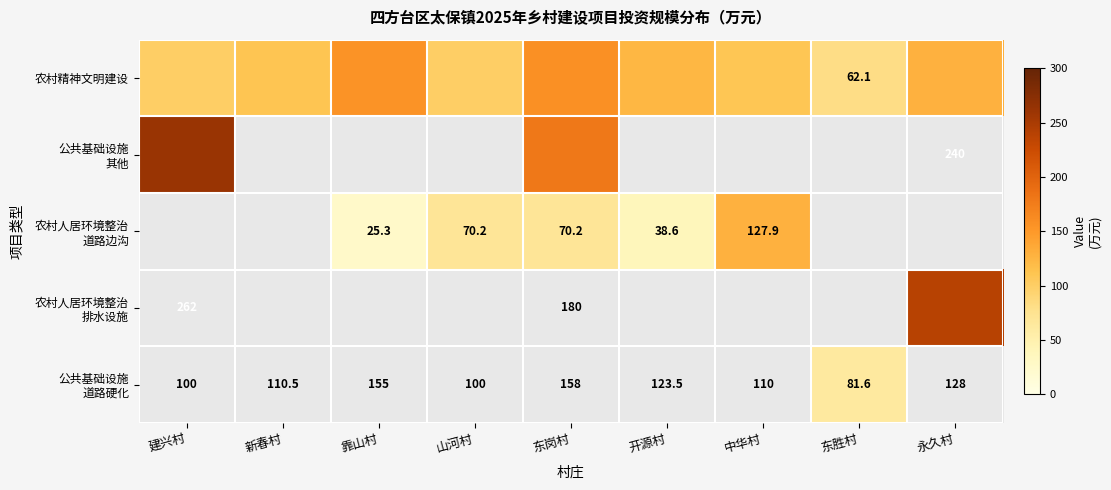

Between 开源村 and 山河村, which is larger?

开源村